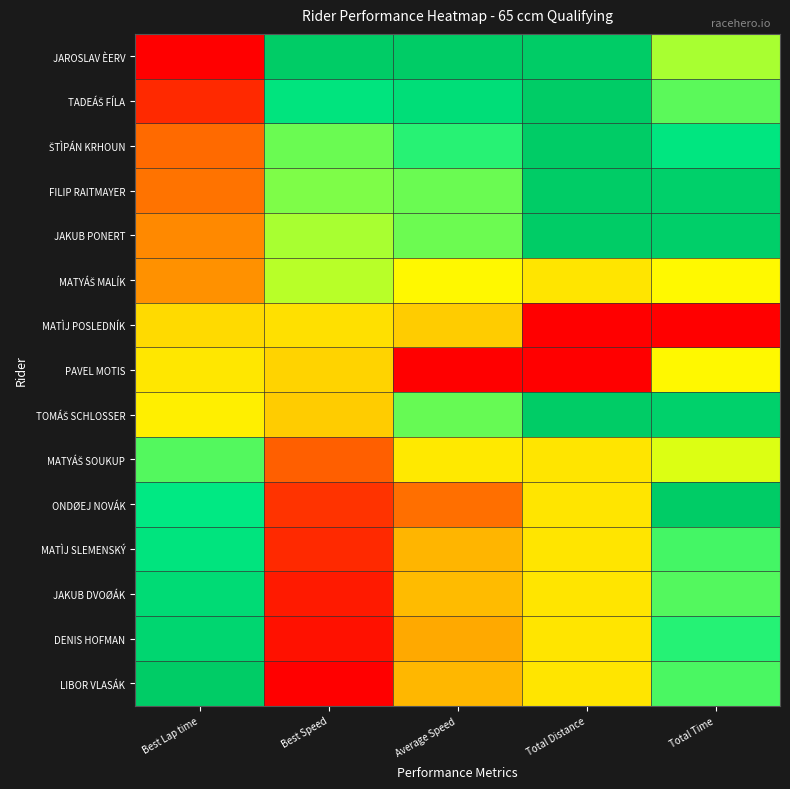

What is the total value across all series at Best Speed?

6.6